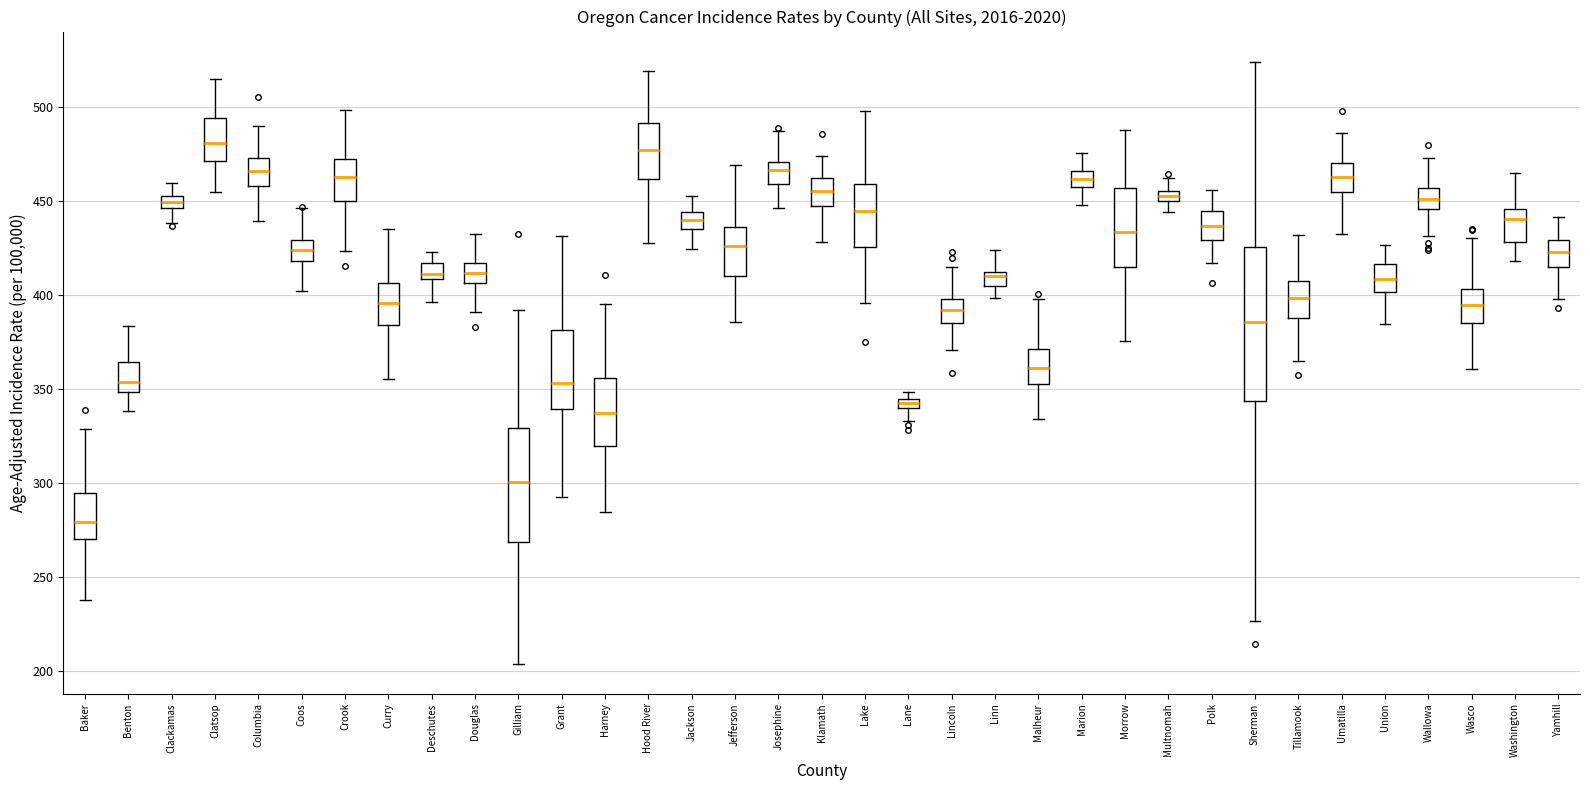

Where is the upper edge of the box for Jefferson on the y-axis? The values are not printed on the chart, so give them approximately, as read against the axis.

435